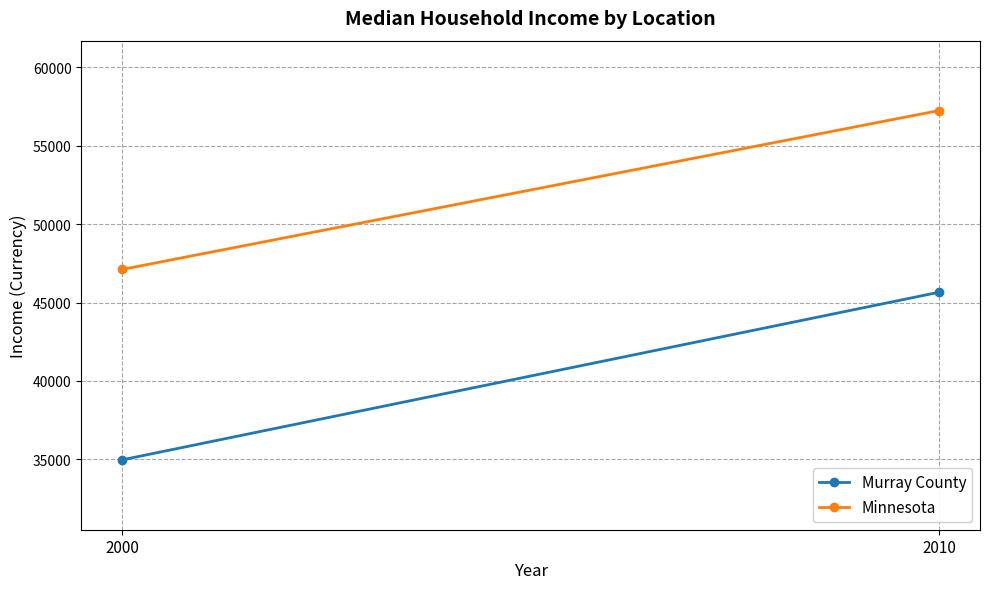

Rank the categories by Minnesota value from lowest to highest.

2000, 2010